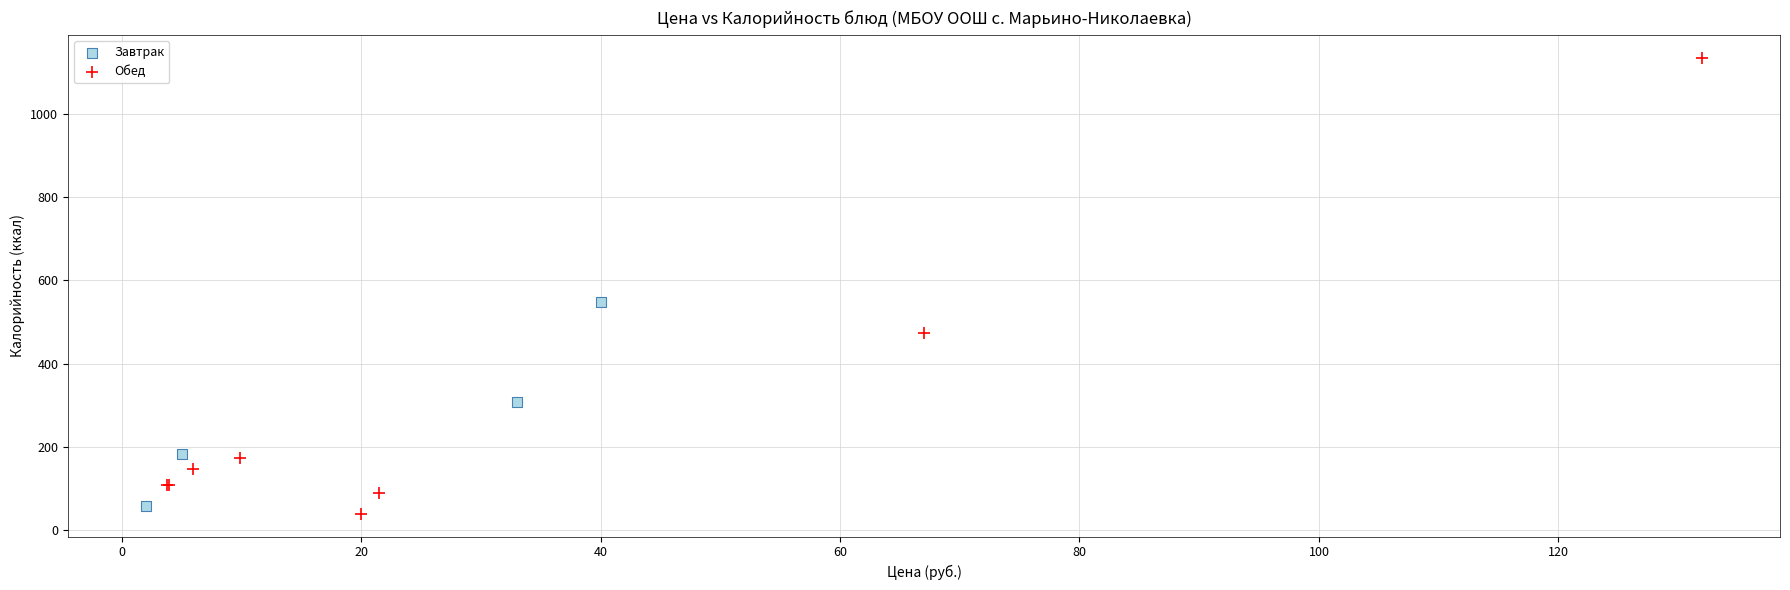

Which series reaches the maximum Y coordinate?

Обед